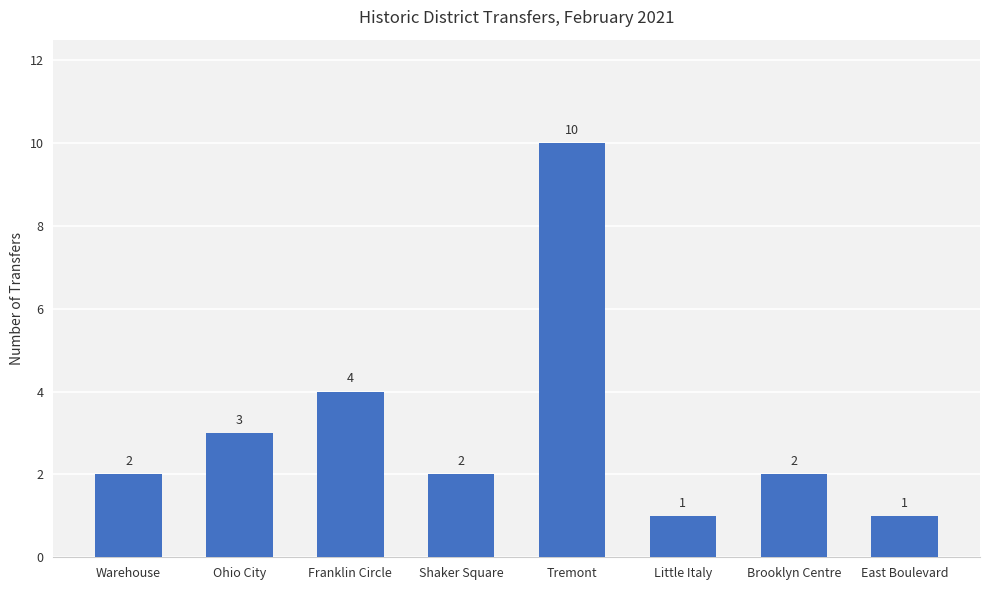

How many values are between 2 and 4?

5